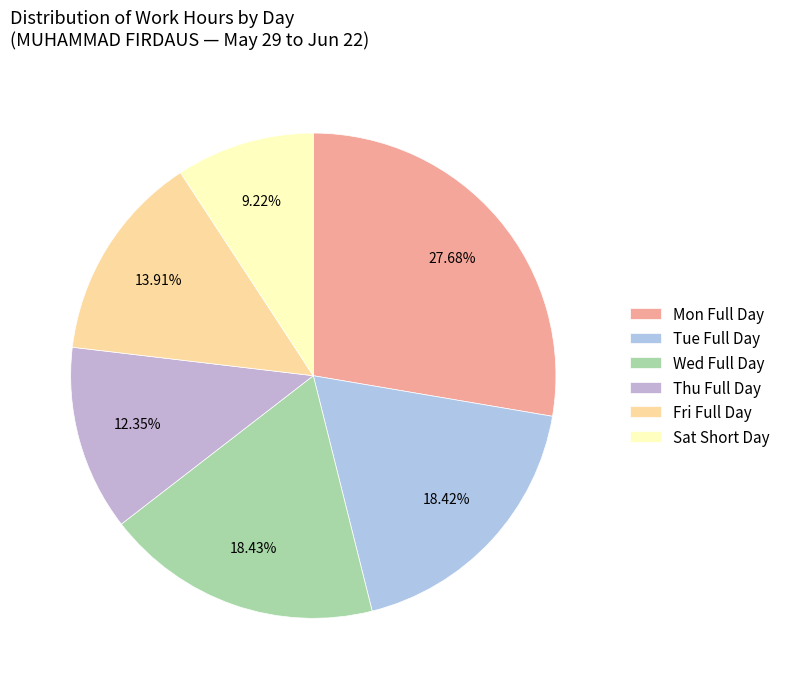

Count the number of slices in the pie.

6